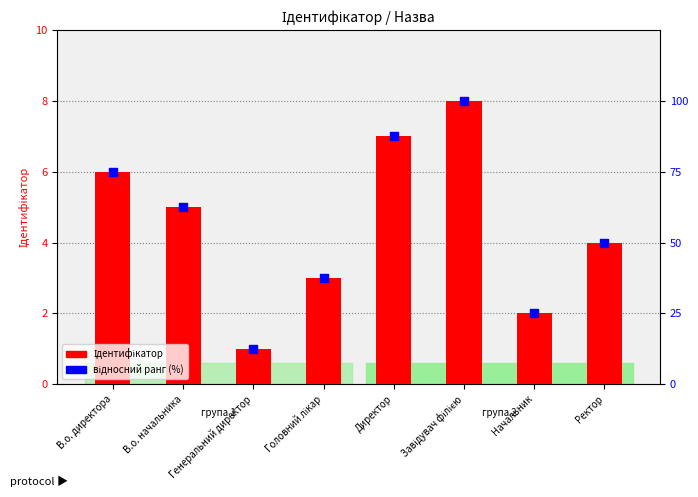

What are all the series names shown in the legend?

Ідентифікатор, відносний ранг (%)